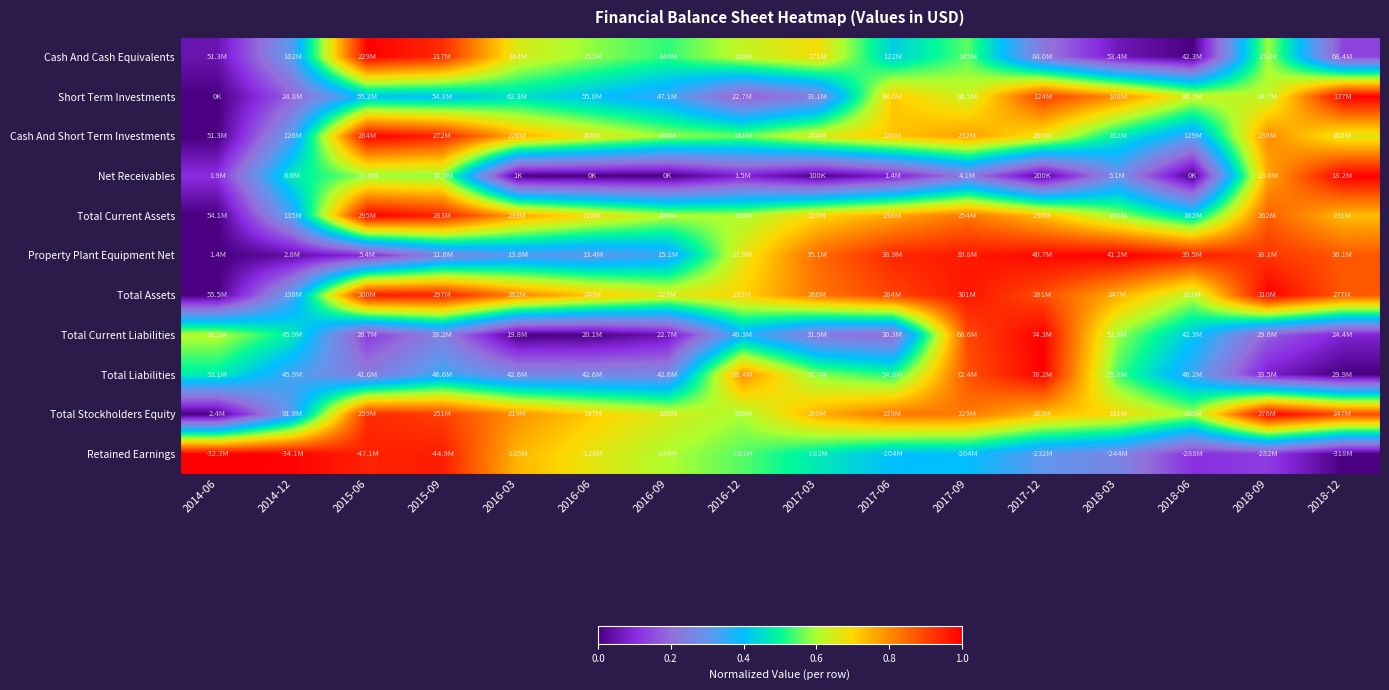

What is the maximum value shown in the chart?

1.0